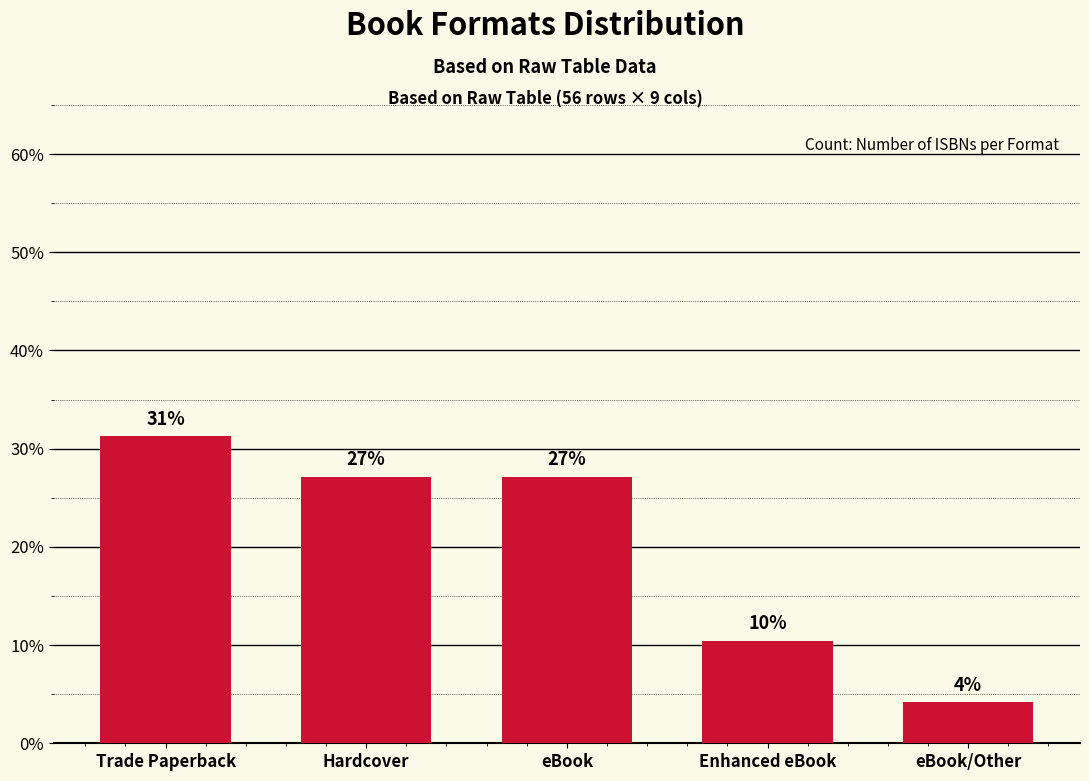

List the labels in order of value, largest first.

Trade Paperback, Hardcover, eBook, Enhanced eBook, eBook/Other